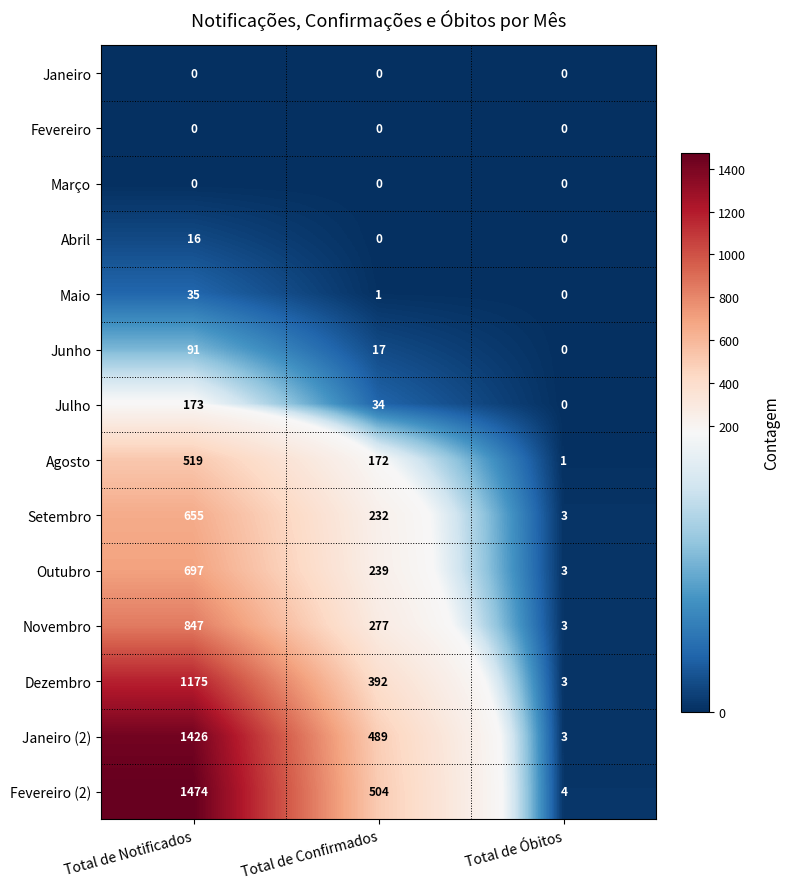

Which series changed the most between Total de Notificados and Total de Óbitos?

Fevereiro (2)